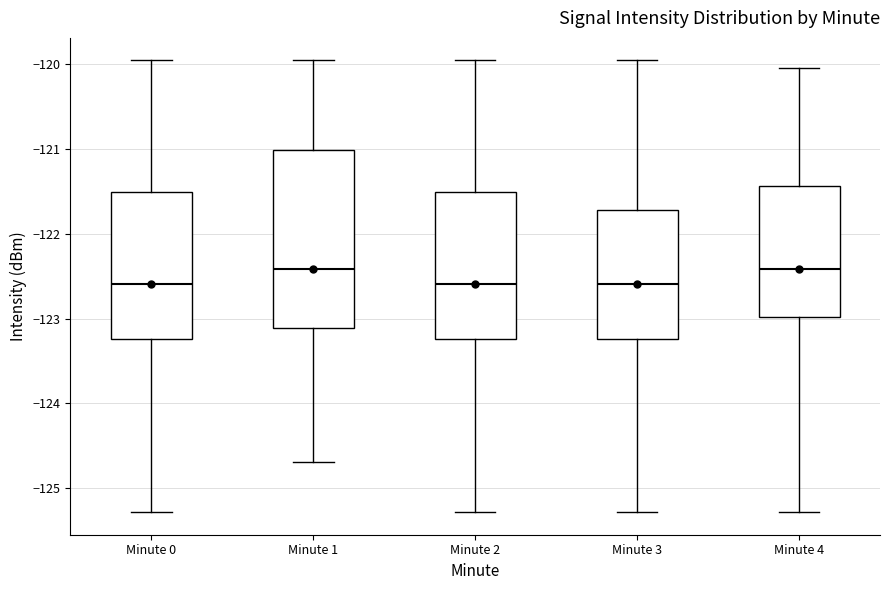

Which box is the tallest, from its lower edge to its upper edge?

Minute 1